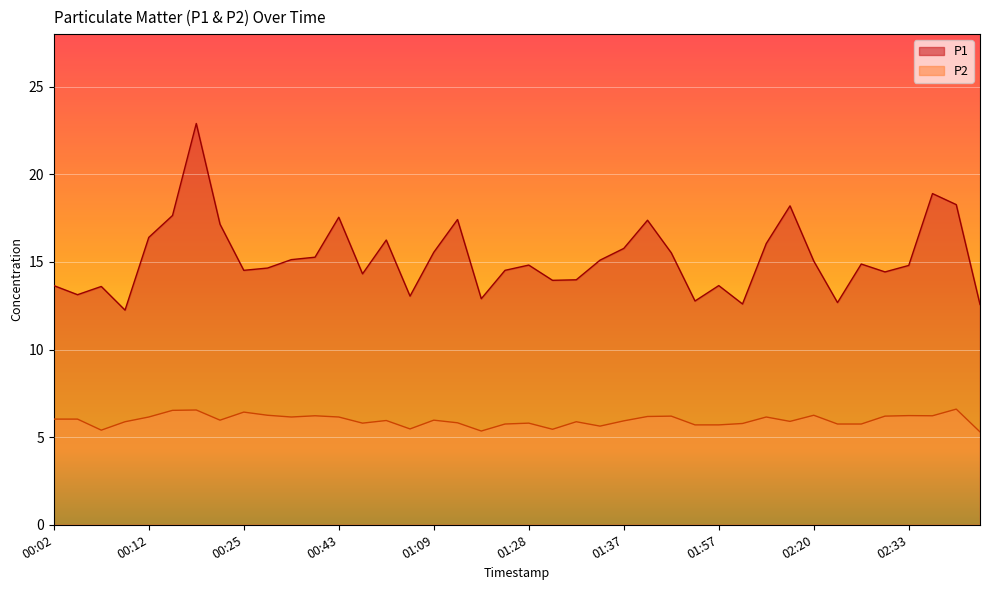

How many lines are shown in the chart?

2